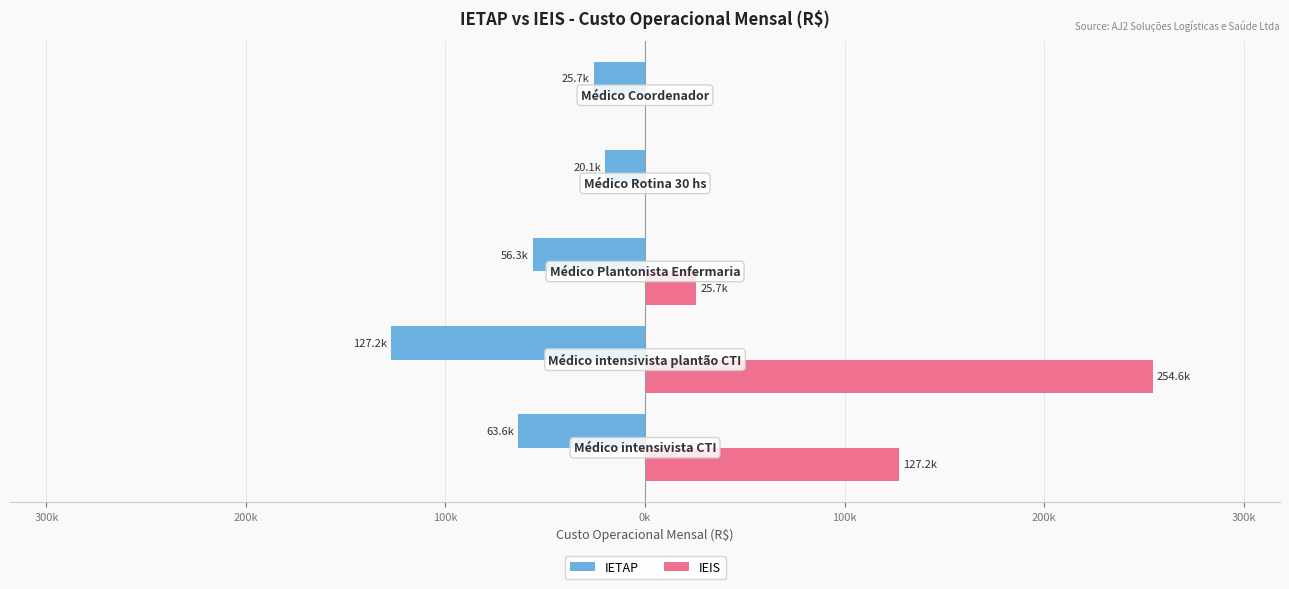

What are all the series names shown in the legend?

IETAP, IEIS